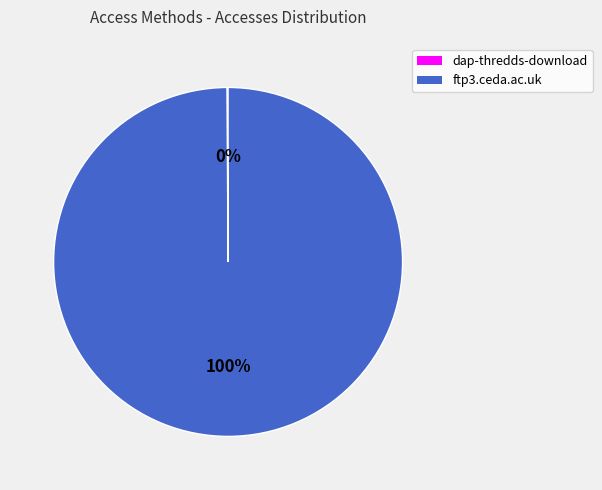

What is the majority slice?

ftp3.ceda.ac.uk